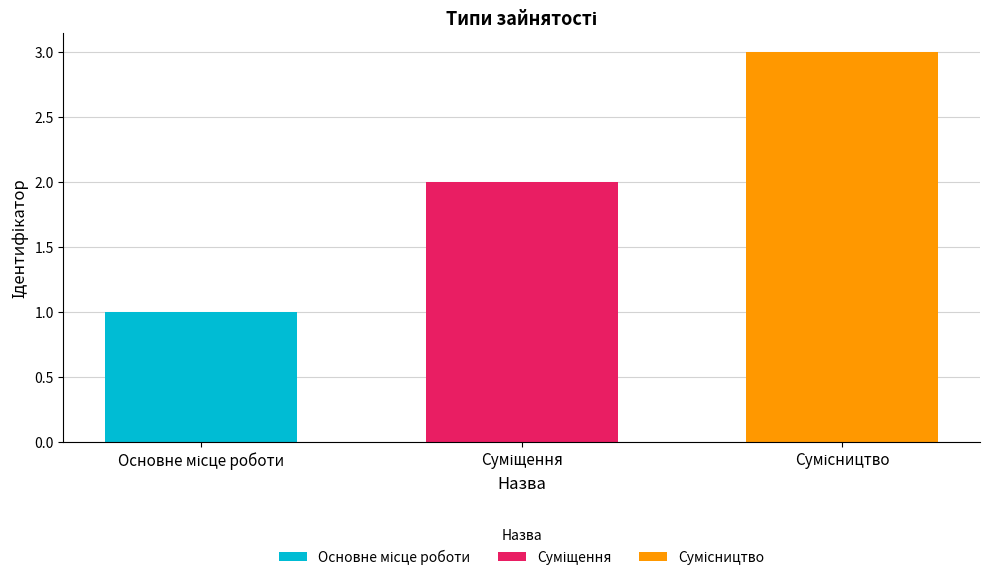

Reading left to right, extract all data points from this chart.

Основне місце роботи=1	Суміщення=2	Сумісництво=3